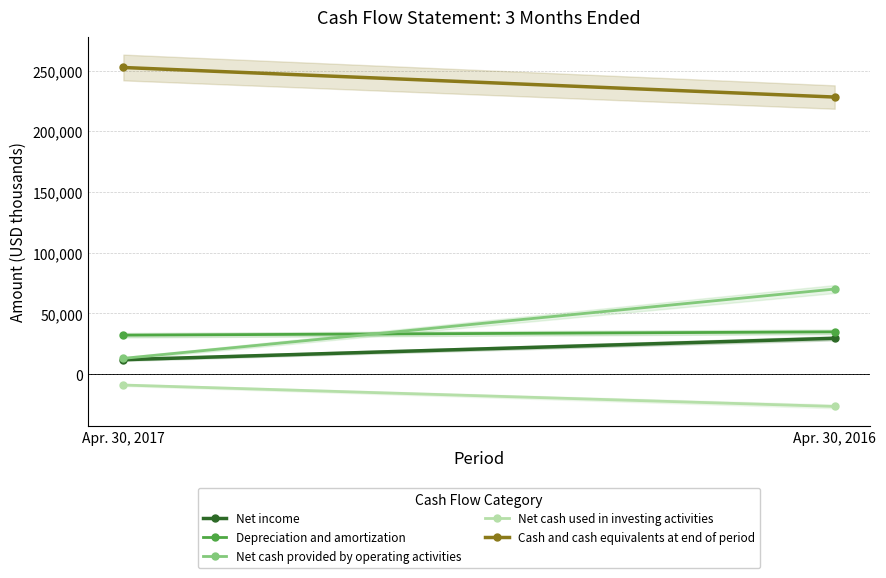

What is the maximum value shown in the chart?

252484